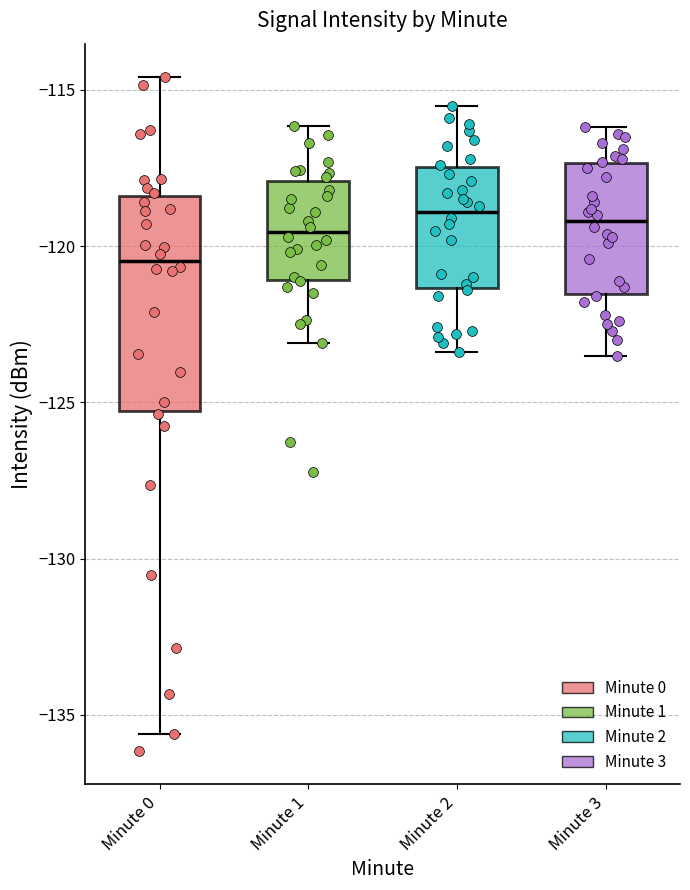

Where is the upper edge of the box for Minute 1 on the y-axis? The values are not printed on the chart, so give them approximately, as read against the axis.

-118.0